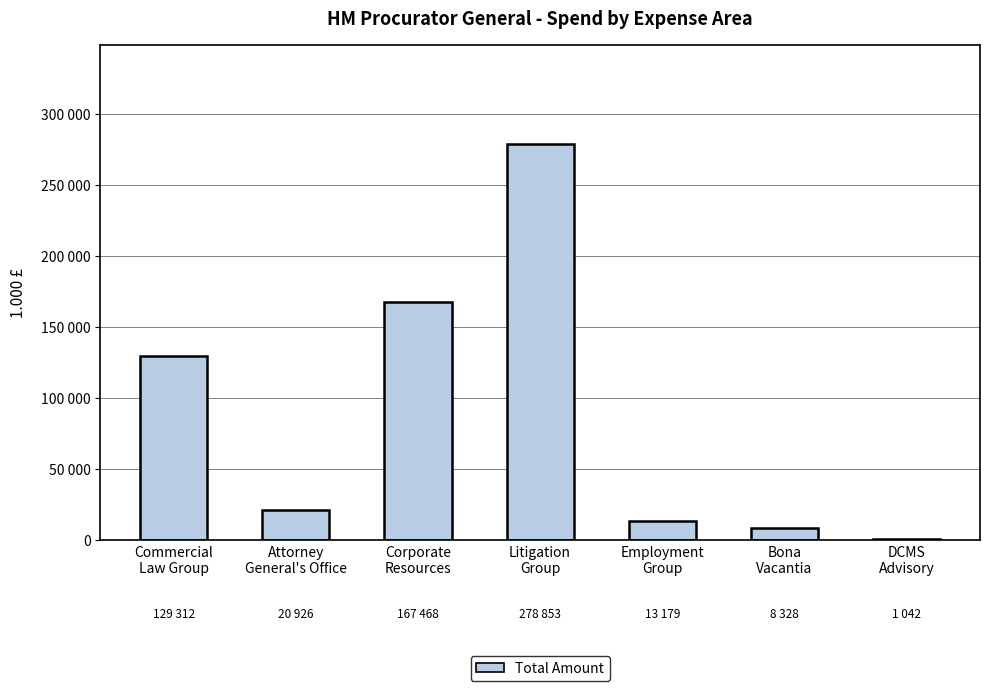

Are the bars horizontal?

No